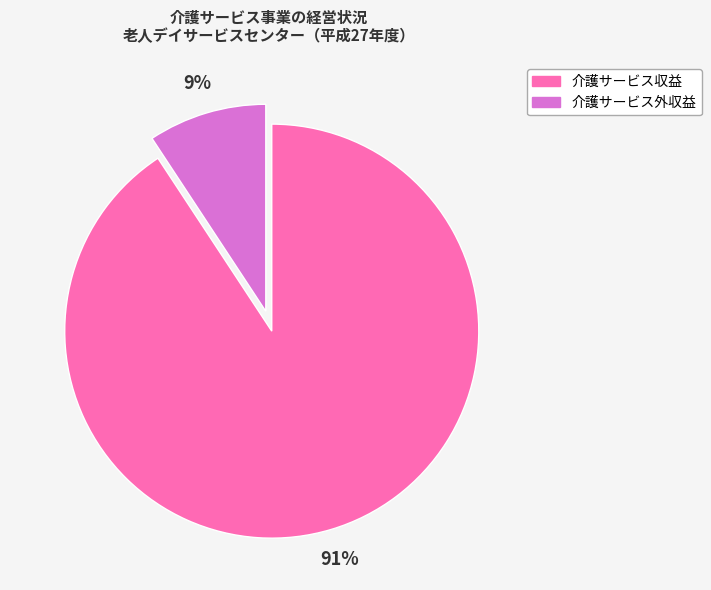

Does 介護サービス外収益 represent more than half of the total?

No